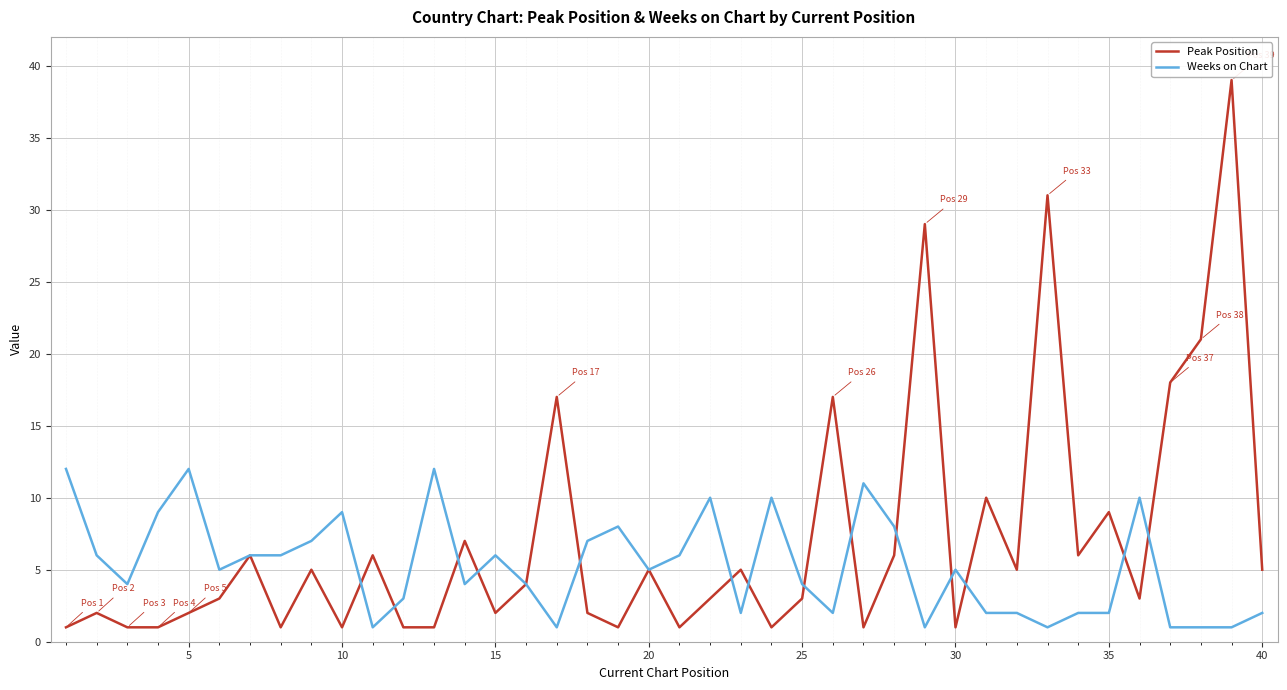

Rank the series by their average value, from highest to lowest.

Peak Position, Weeks on Chart